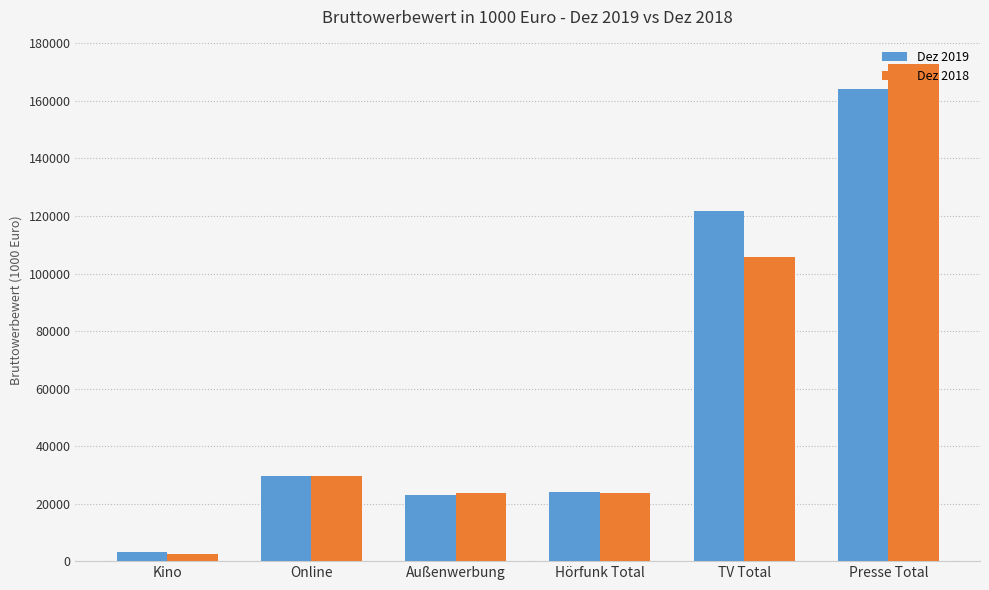

How many series are shown in this chart?

2